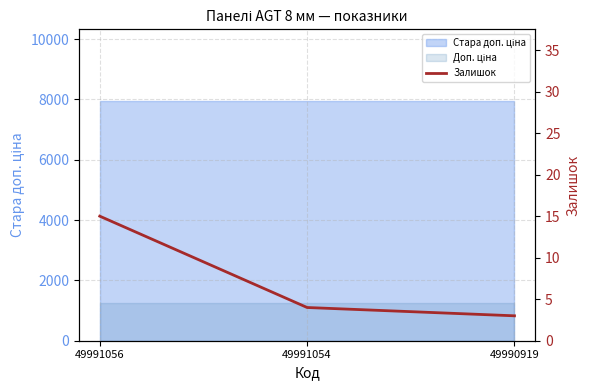

Rank the categories by value from lowest to highest.

49990919, 49991054, 49991056